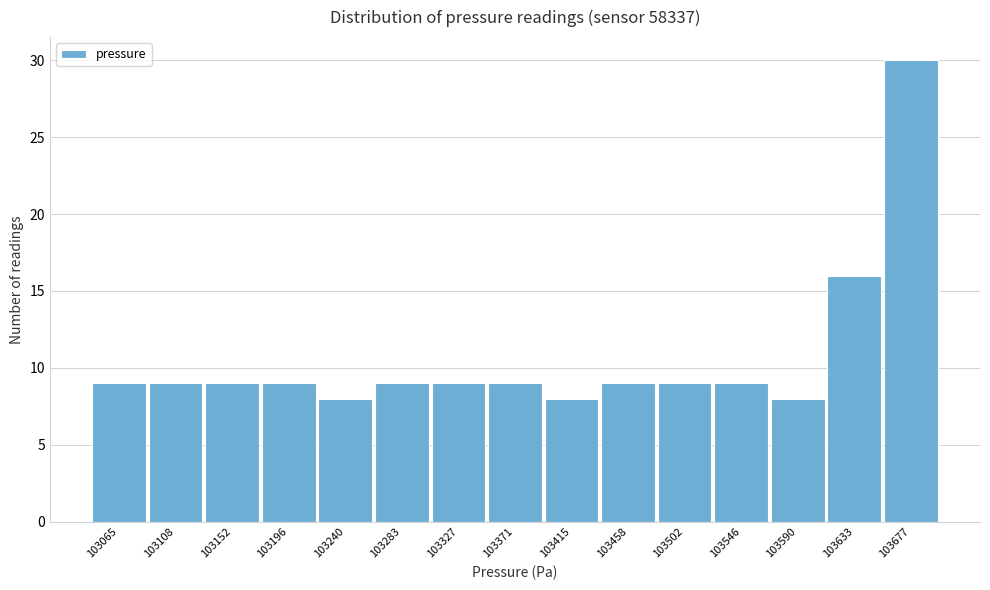

Reading left to right, what are all the values shown in this chart?

9	9	9	9	8	9	9	9	8	9	9	9	8	16	30